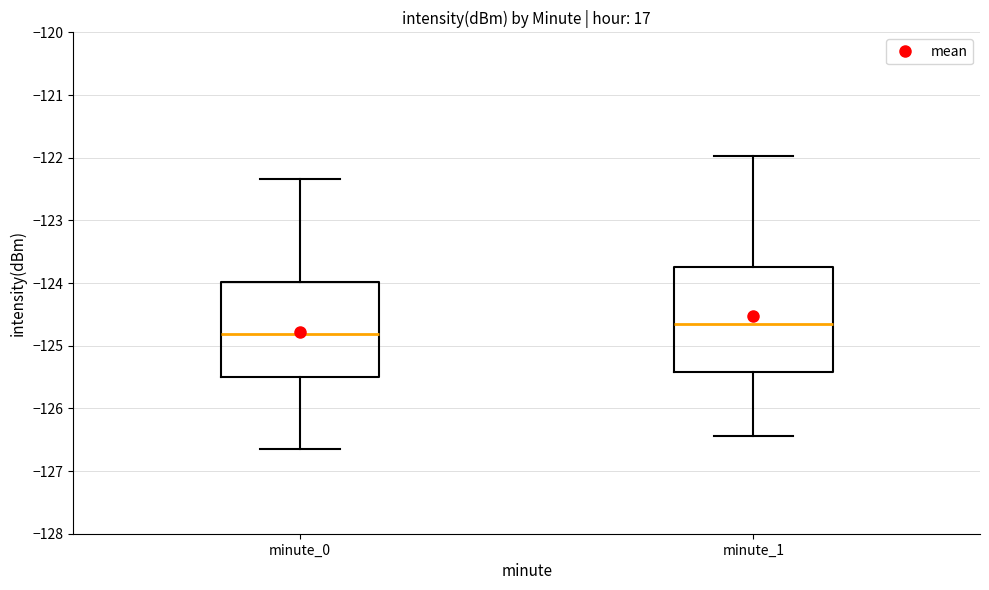

Reading left to right, transcribe this box plot: for each box, give where its median line is, the range the box spans, and where its two whiskers end, as read against the y-axis. The values are not printed on the chart, so give them approximately, as read against the axis.

minute_0: median -124.8, box -125.5 to -124.0, whiskers -126.6 to -122.3
minute_1: median -124.7, box -125.4 to -123.7, whiskers -126.4 to -122.0